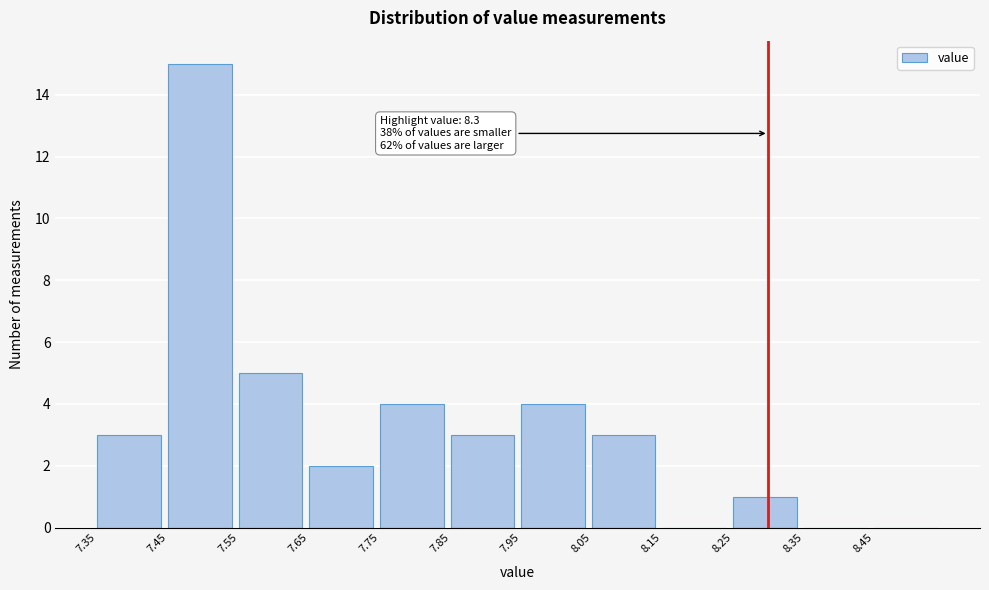

Over which range of the x-axis is the bar tallest?

7.45 to 7.55